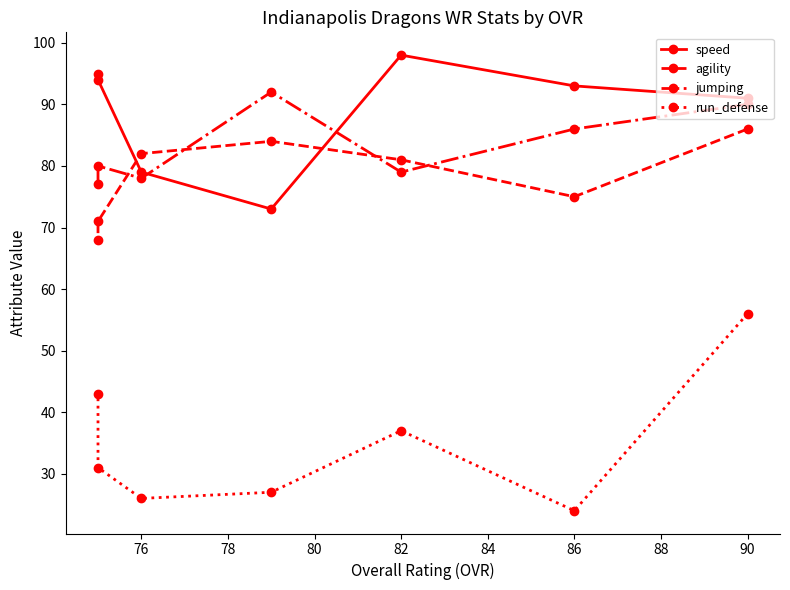

How many categories are shown in the chart?

7